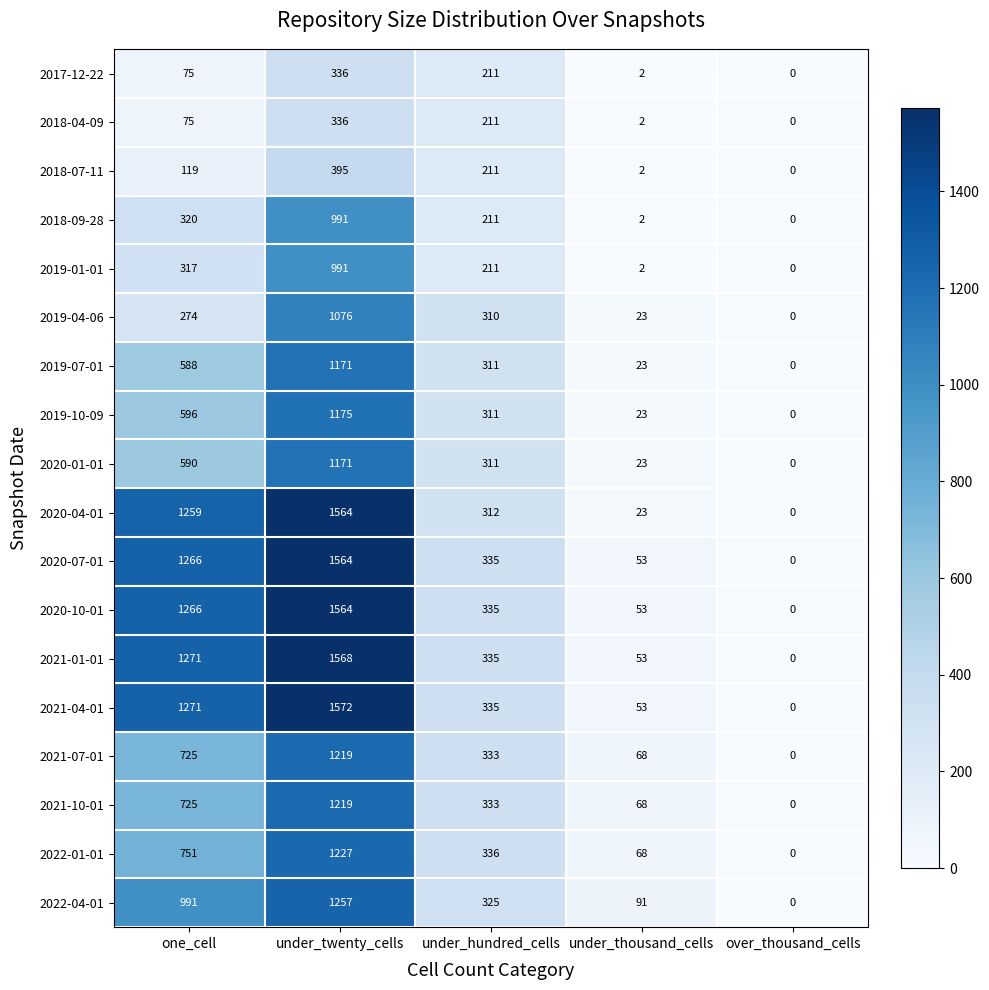

Rank the categories by 2018-04-09 value from highest to lowest.

under_twenty_cells, under_hundred_cells, one_cell, under_thousand_cells, over_thousand_cells